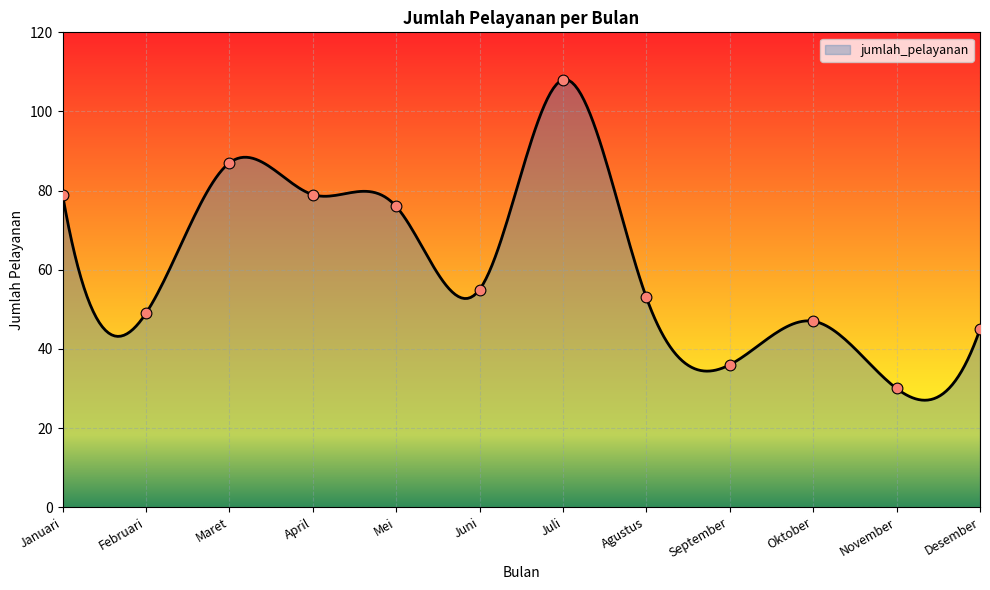

What is the change in value from Juli to Oktober?

-61